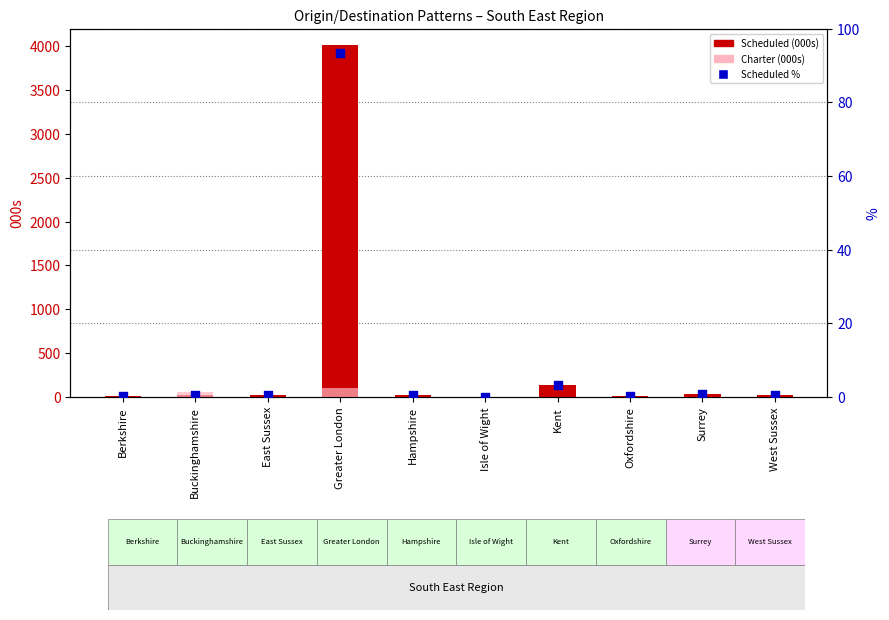

At which category is the sum across all series the highest?

Greater London